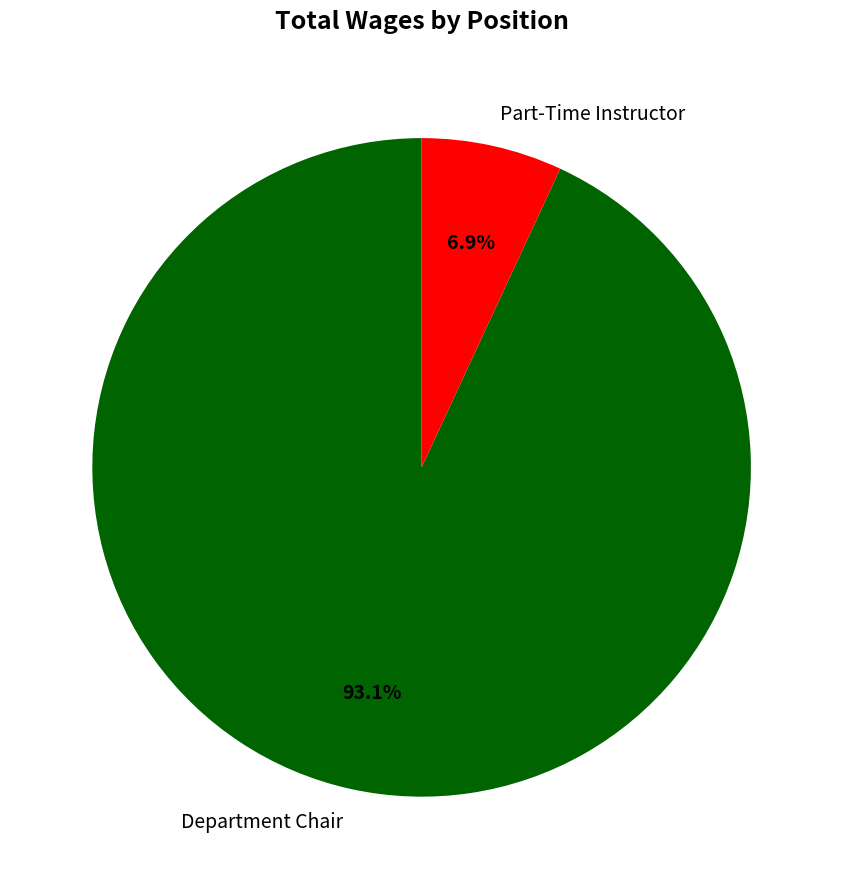

What percentage do Department Chair and Part-Time Instructor together represent?

100.0%